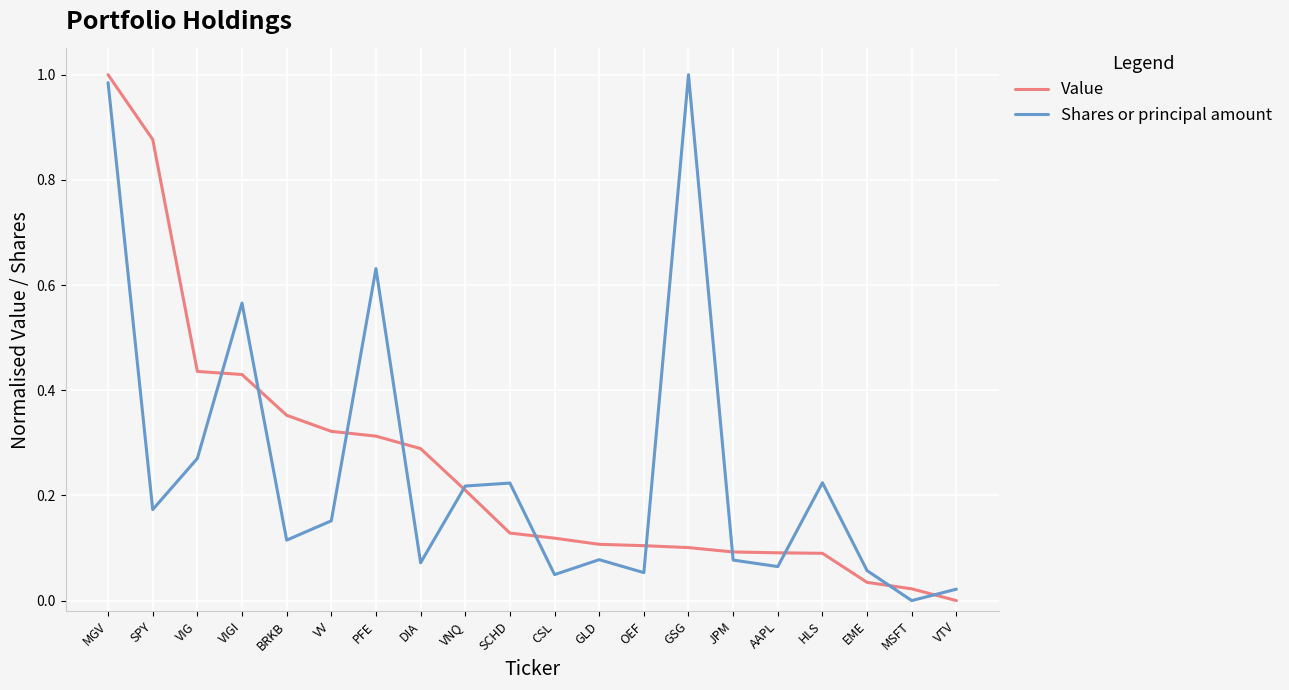

Which category has the lowest value in the Value series?

VTV